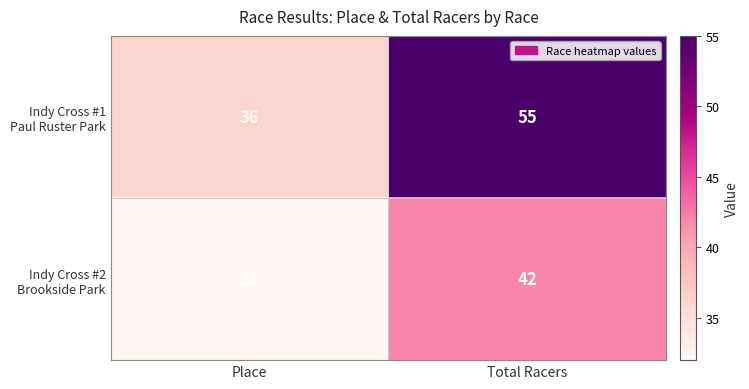

At which category is the sum across all series the highest?

Total Racers